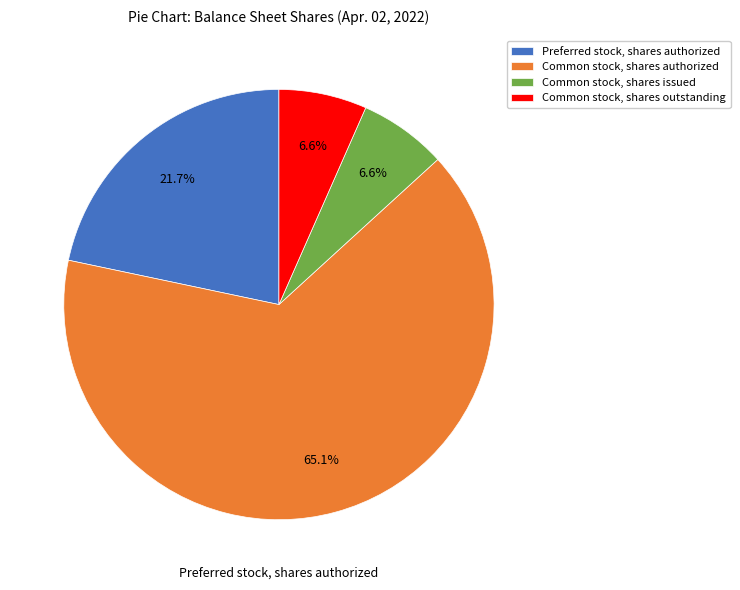

The Preferred stock, shares authorized slice represents 31% of the pie. True or false?

False